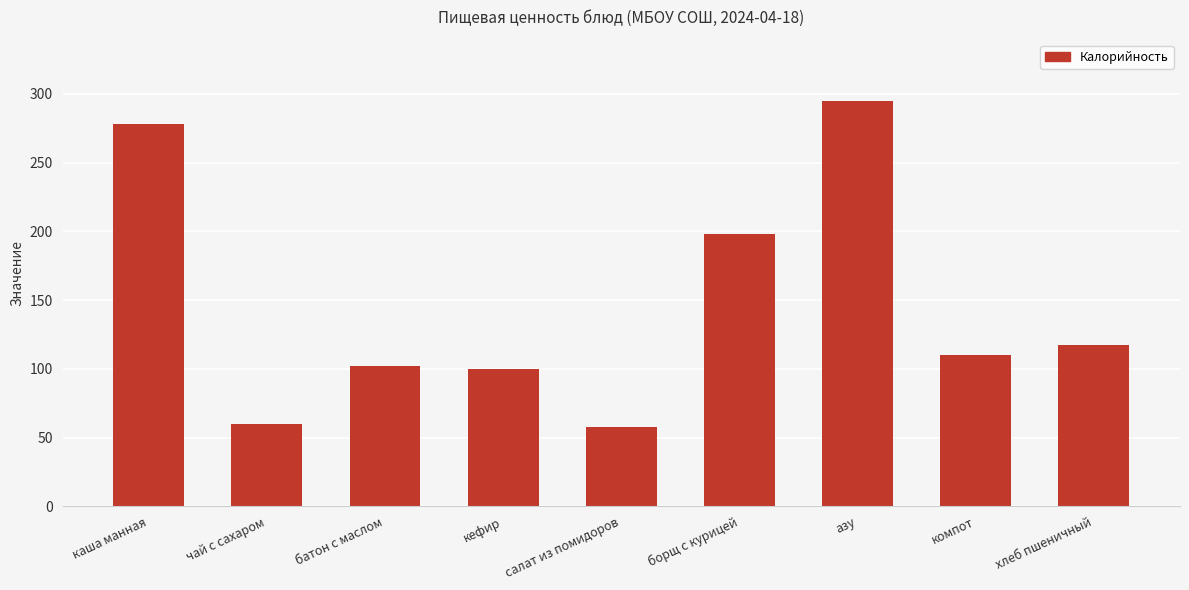

Reading left to right, list all the values displayed in this chart.

каша манная=278.3	чай с сахаром=60.0	батон с маслом=102.2	кефир=100.0	салат из помидоров=57.8	борщ с курицей=198.0	азу=295.2	компот=110.0	хлеб пшеничный=117.5